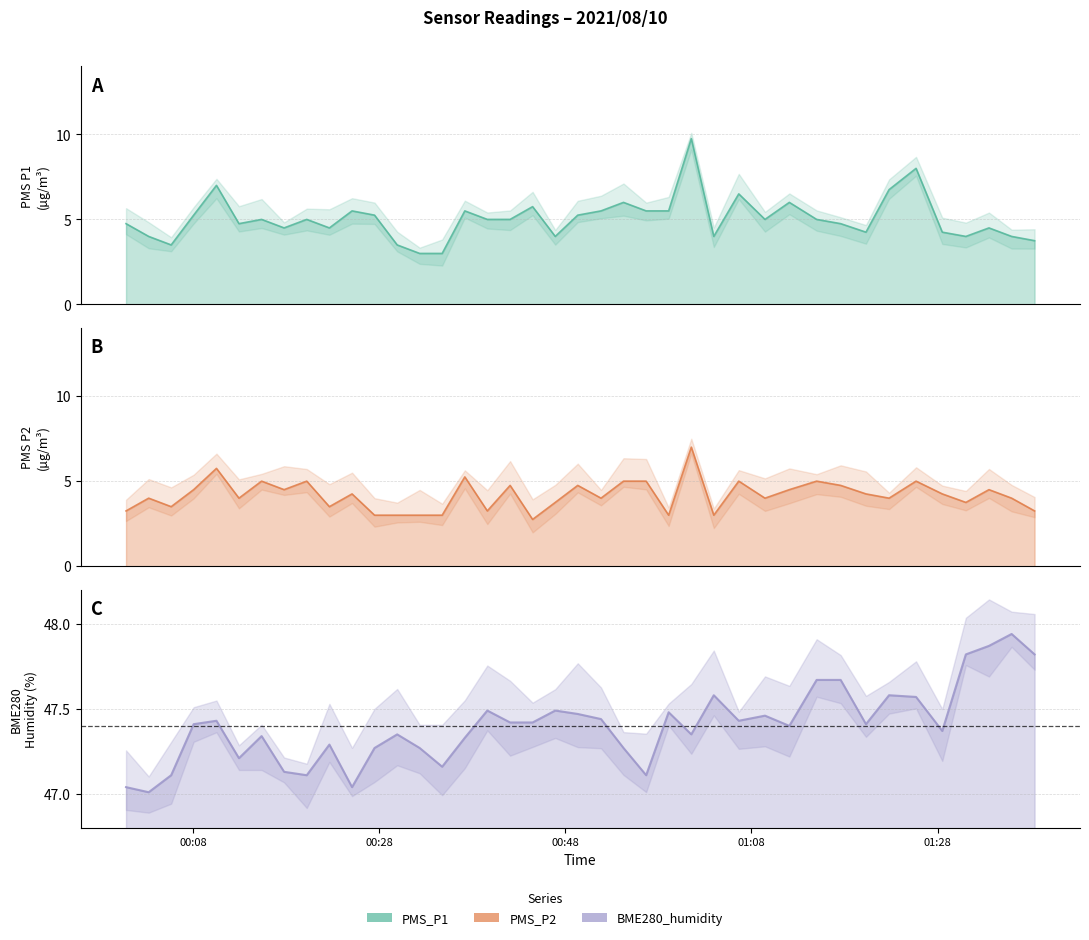

How many data points does each series have?

40